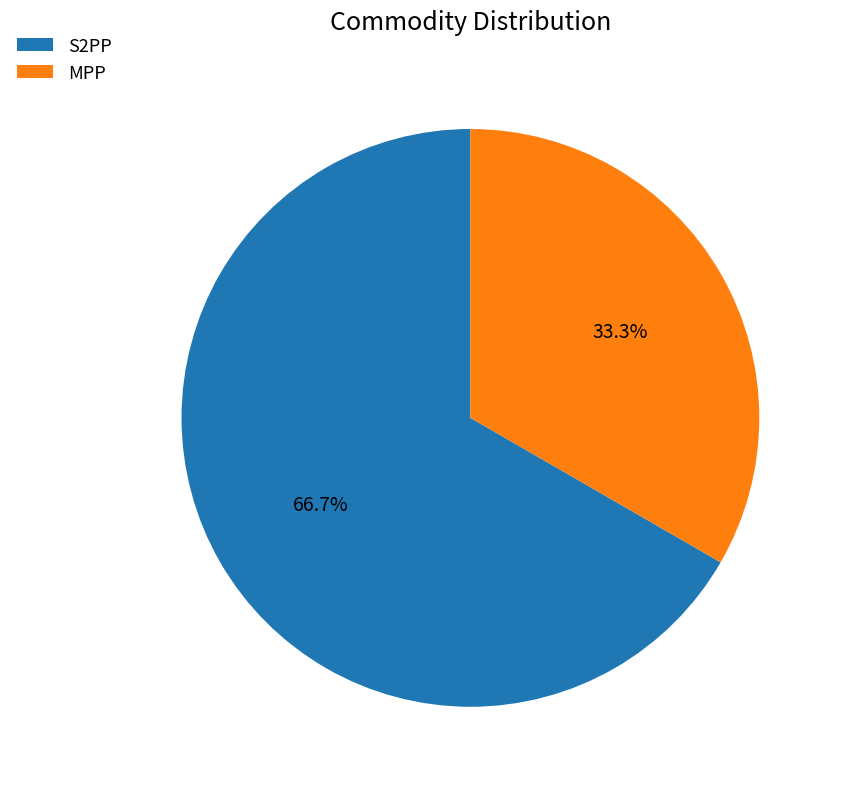

What is the ratio of the value at S2PP to the value at MPP?

2.0